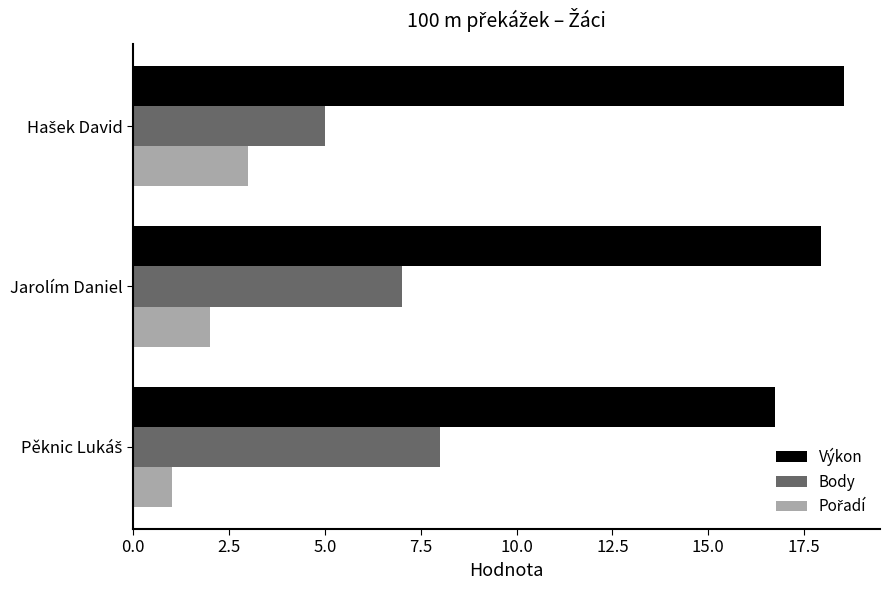

True or false: Body has a value of 10.6 at Jarolím Daniel.

False